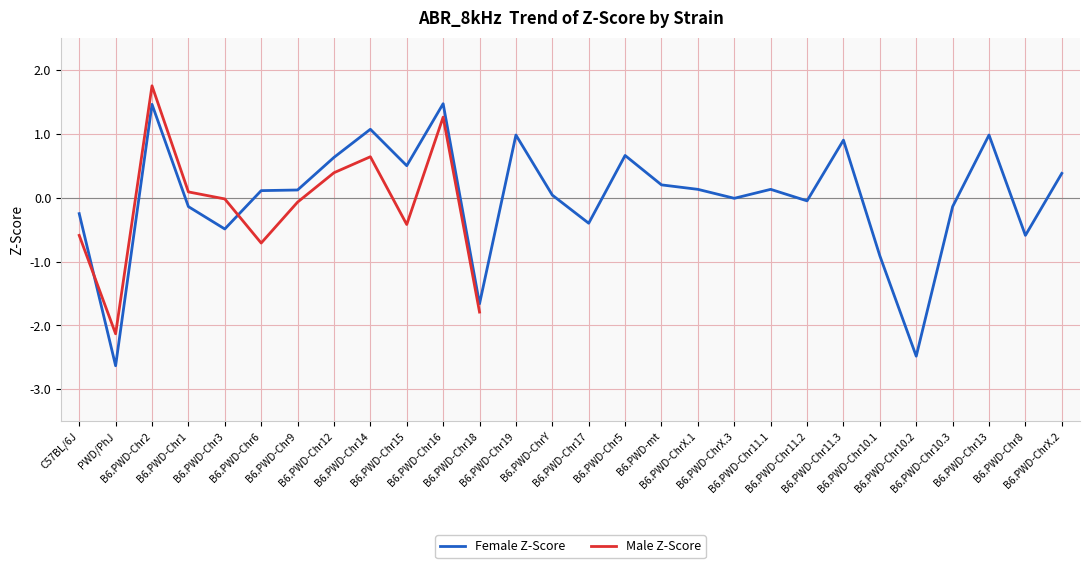

What position from the left is B6.PWD-Chr11.1?

20